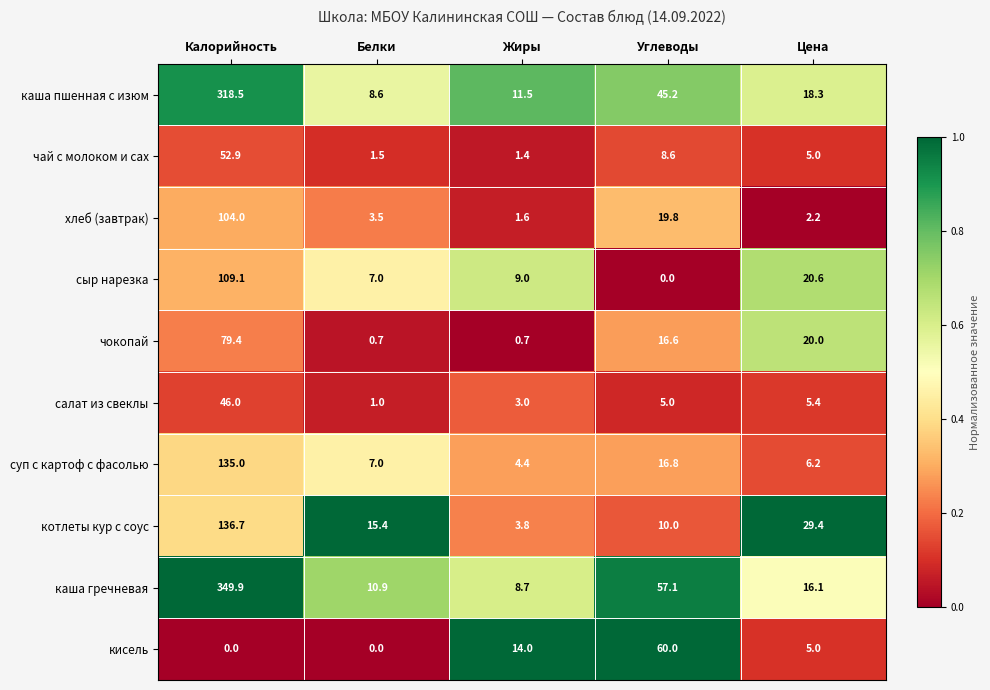

List the series in order of their peak value, lowest first.

салат из свеклы, чай с молоком и сах, кисель, чокопай, хлеб (завтрак), сыр нарезка, суп с картоф с фасолью, котлеты кур с соус, каша пшенная с изюм, каша гречневая